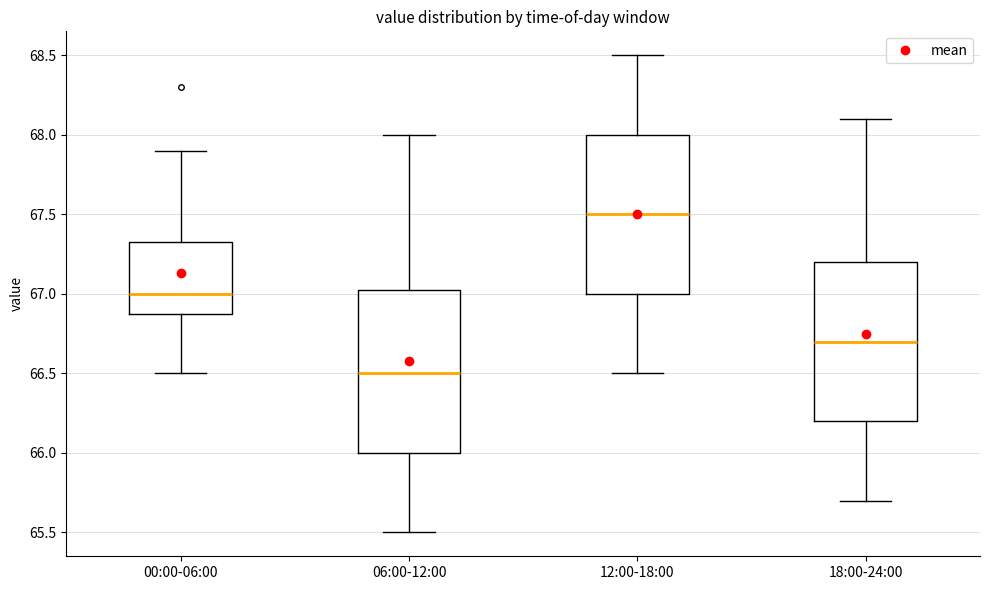

Which box's median line is the lowest?

06:00-12:00